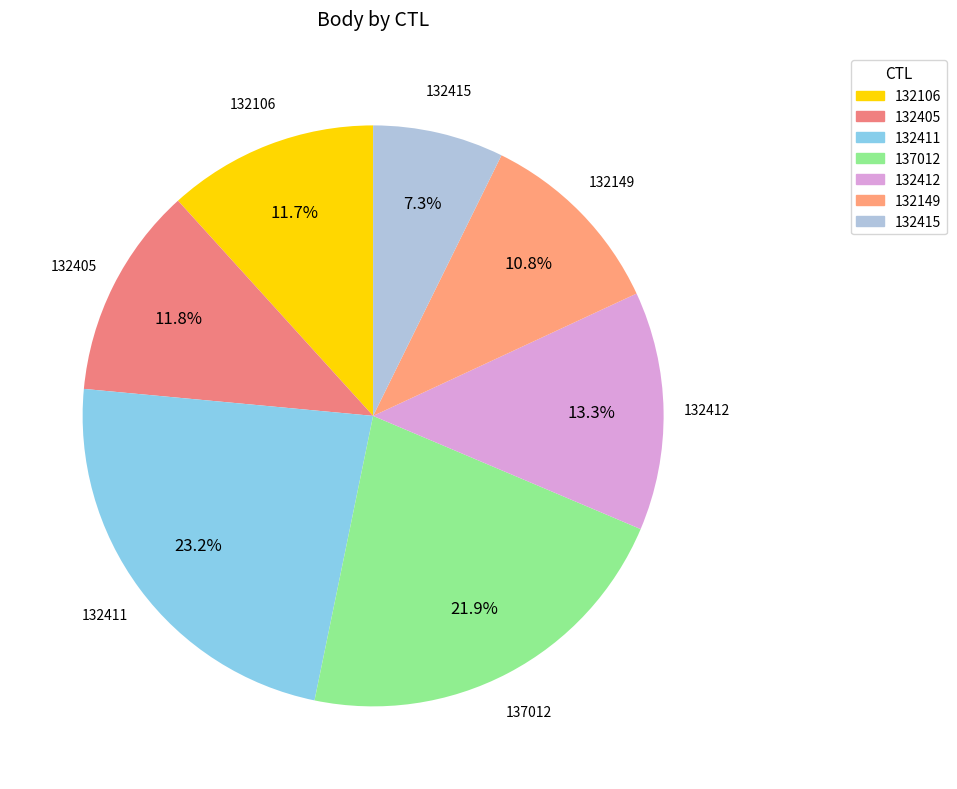

What percentage do 132412 and 132149 together represent?

24.1%